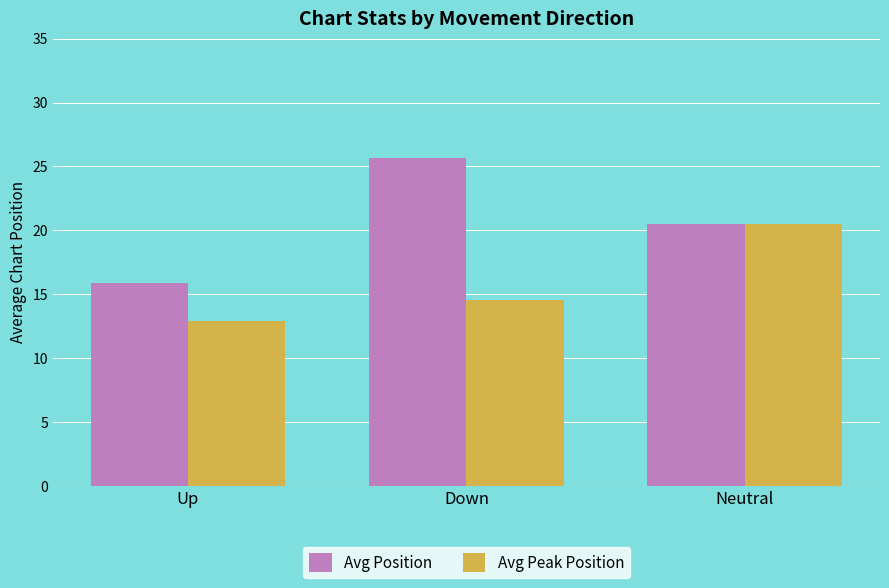

Which series has the largest total across all categories?

Avg Position